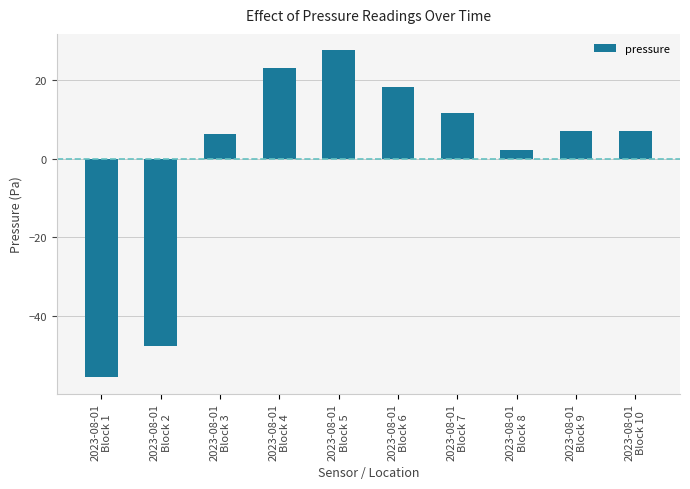

Reading left to right, transcribe all the data shown in this chart.

-55.7	-47.7	6.2	23.1	27.6	18.2	11.7	2.2	7.2	7.2